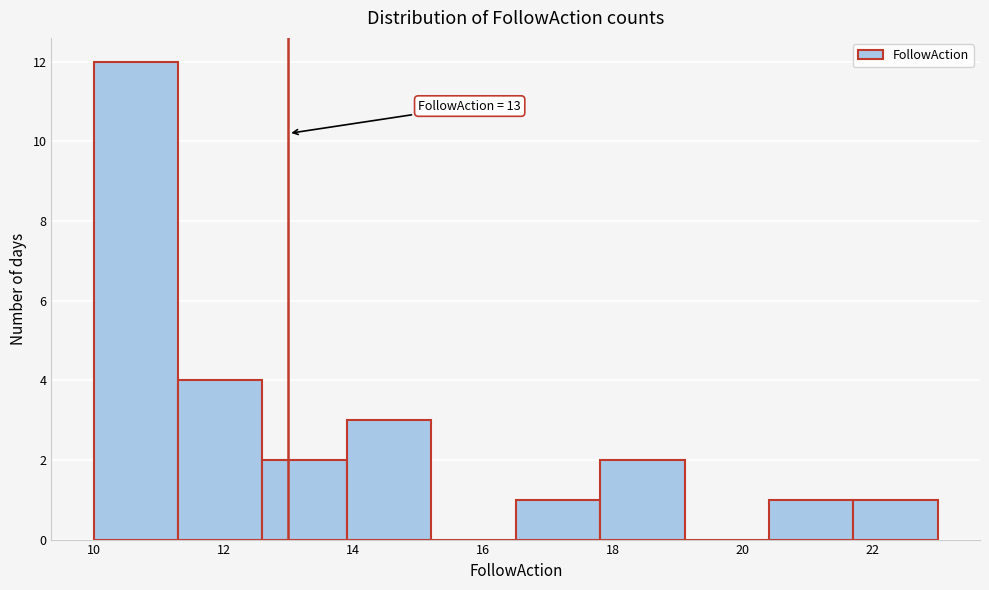

Over which range of the x-axis is the bar tallest?

10.0 to 11.3